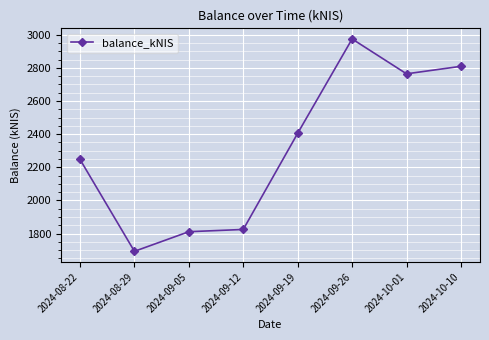

How many interior local valleys (lower than both neighbors) does the data have?

2